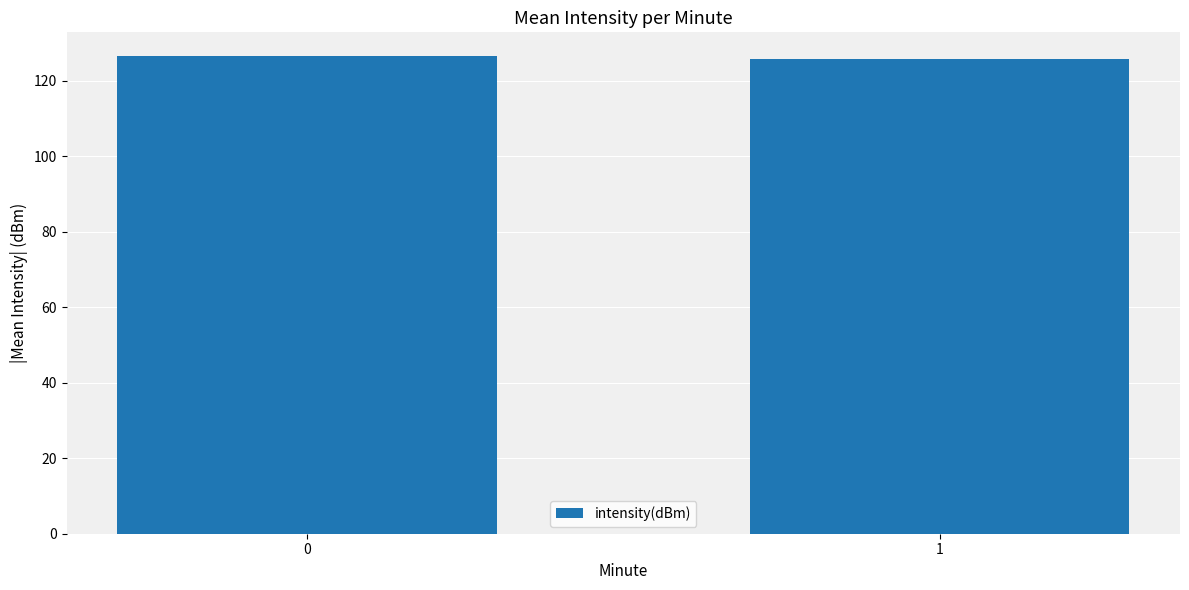

What is the maximum value shown in the chart?

126.4